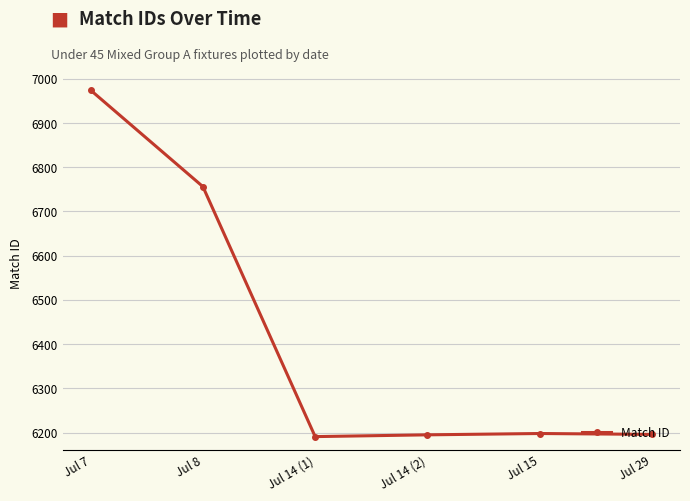

How many points are higher than both their immediate neighbors (excluding endpoints)?

1